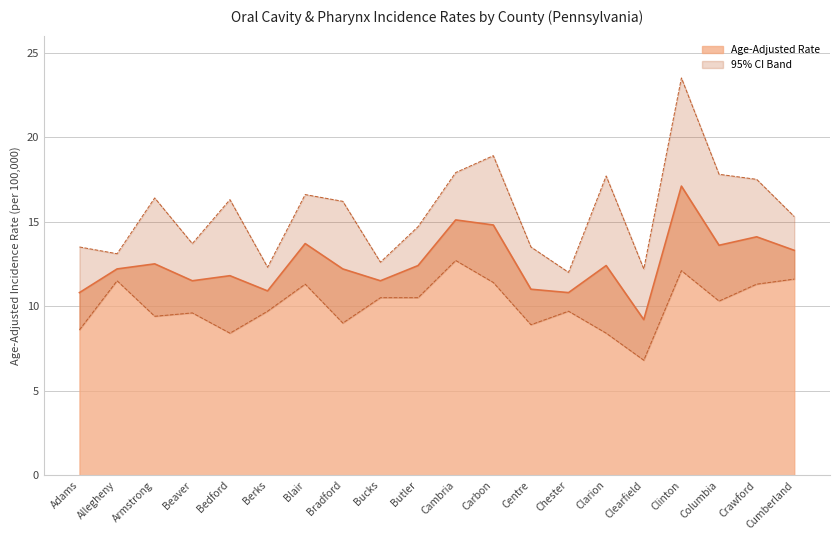

How many lines are shown in the chart?

3